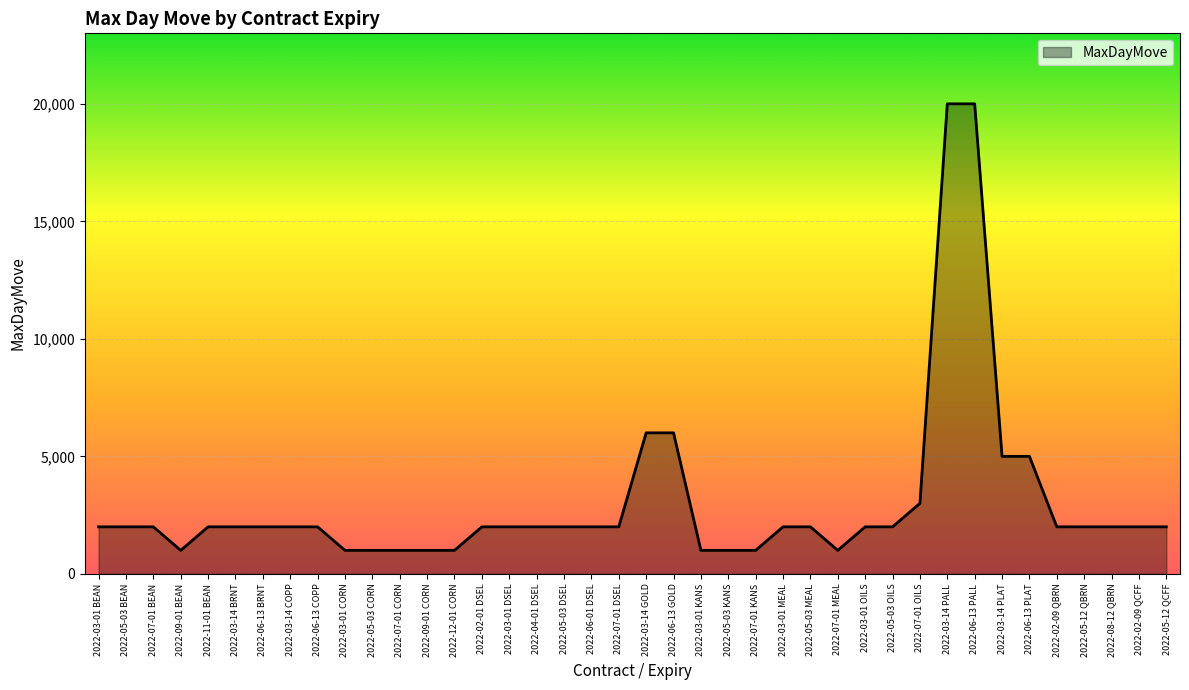

Is it true that the value at 2022-03-14 PALL is 20000?

True